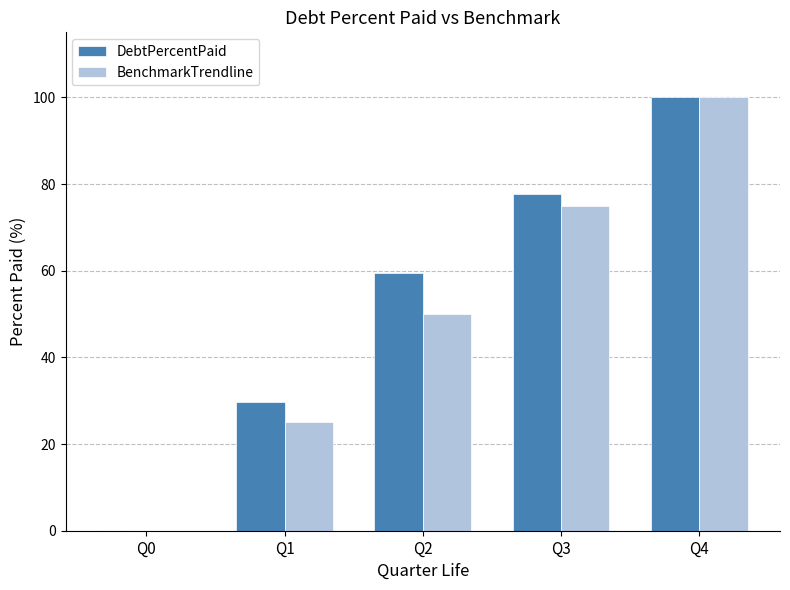

True or false: BenchmarkTrendline has a value of 50.0 at Q2.

True